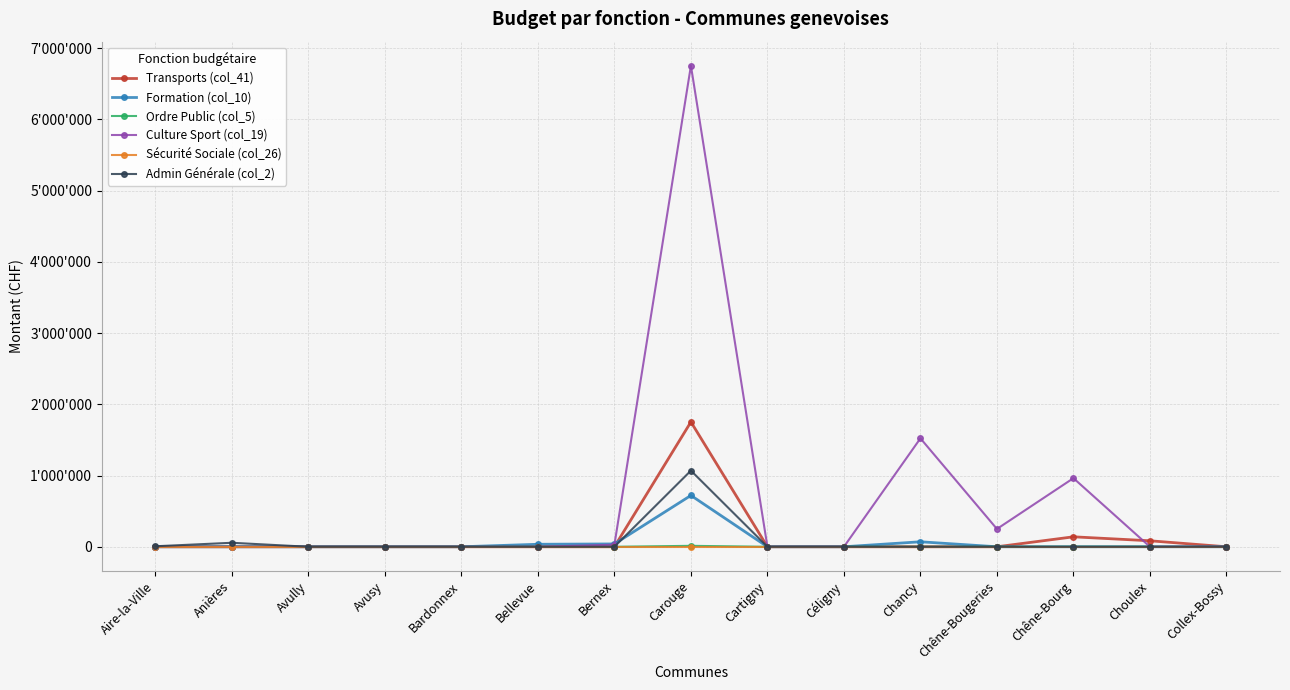

At which label does Admin Générale (col_2) reach its minimum?

Avully